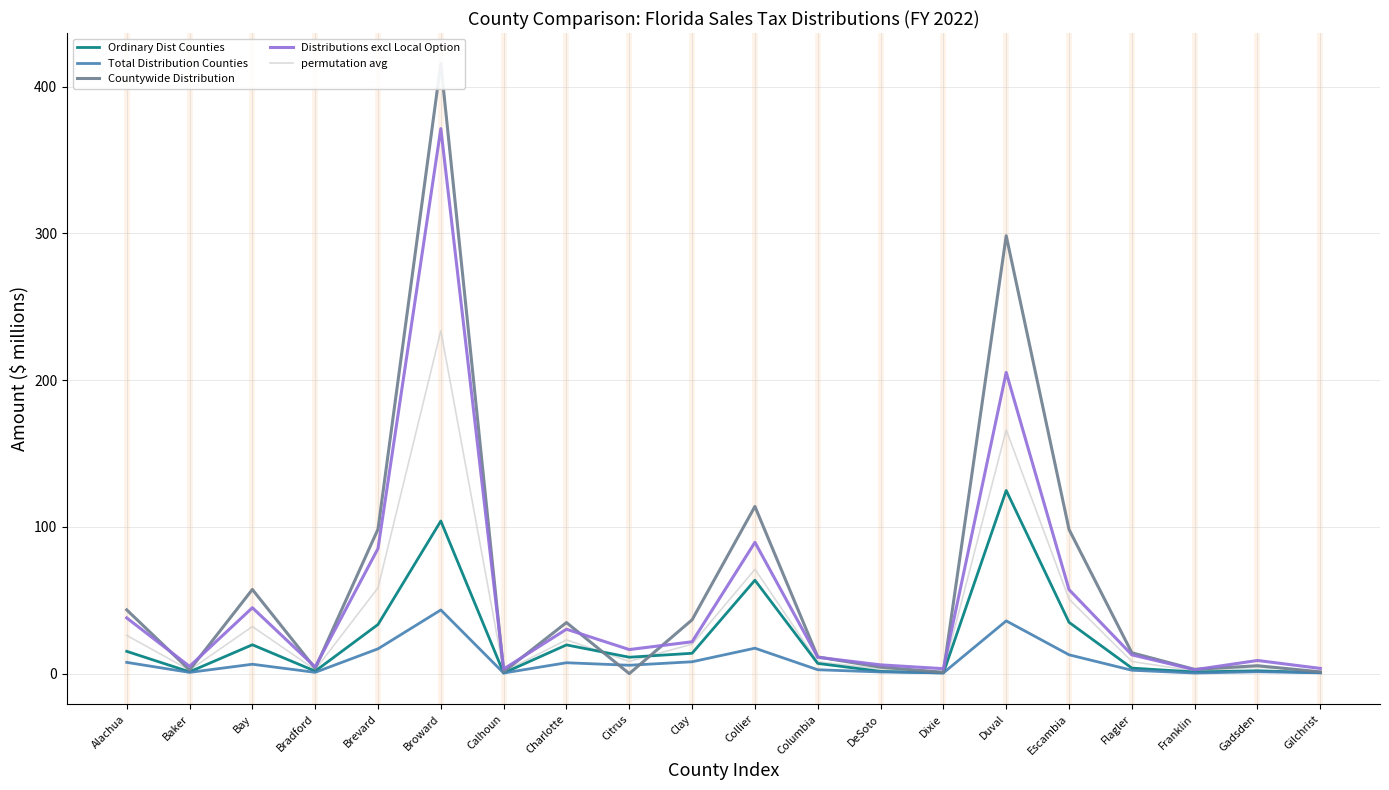

True or false: Distributions excl Local Option has a value of 44.9 at Bay.

True